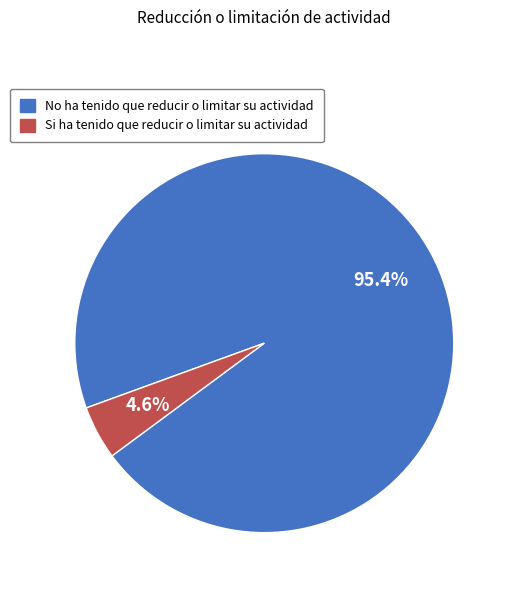

Does any single category account for the majority?

Yes